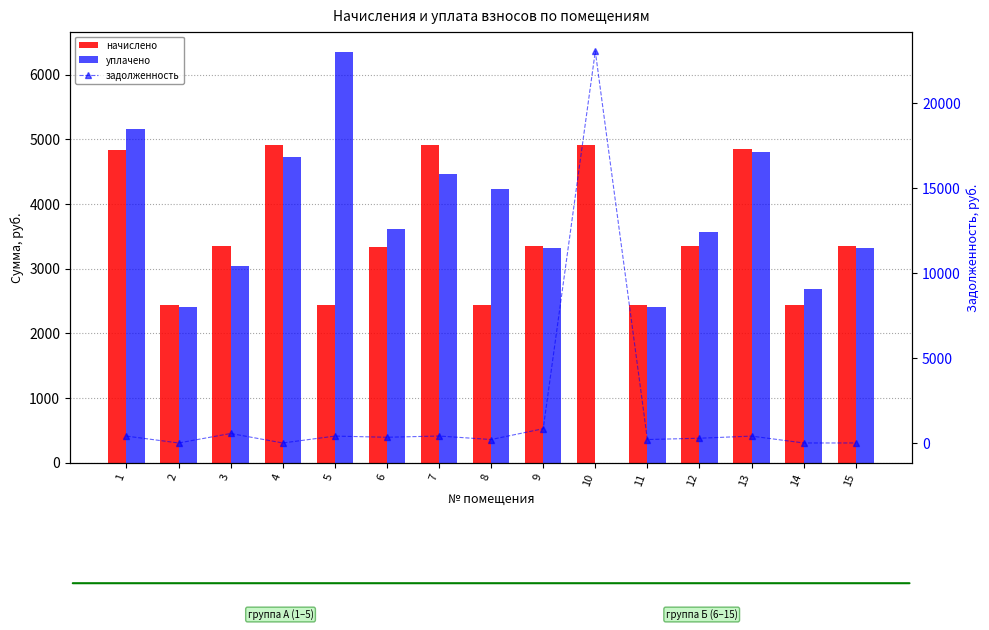

The уплачено series shows 5948.5 at 12. True or false?

False